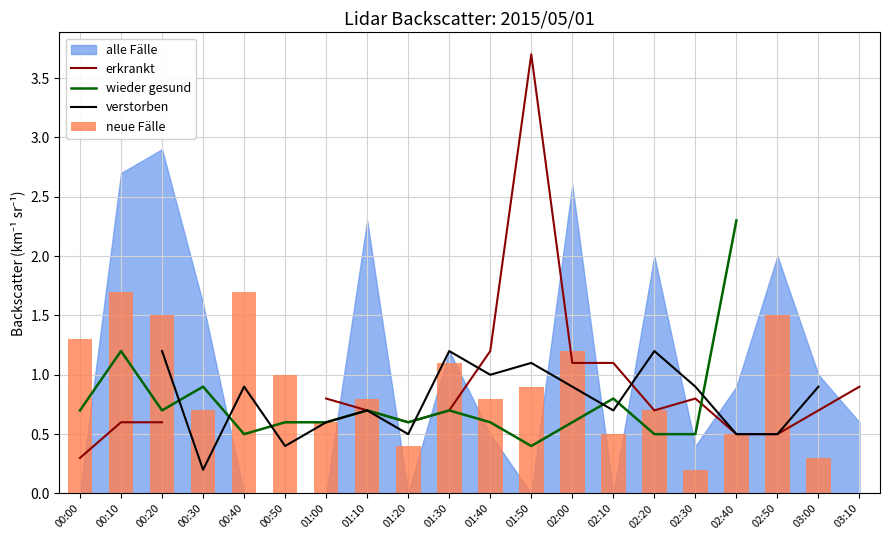

Is the value of erkrankt at 00:20 greater than the value of wieder gesund at 00:50?

No